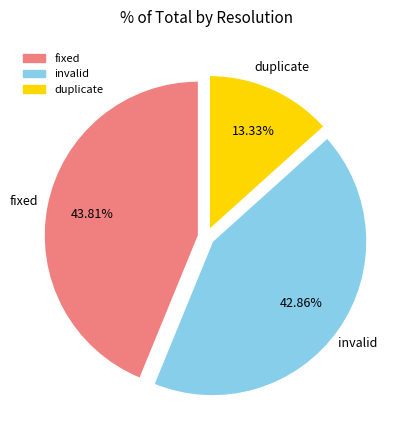

Rank the categories by value from lowest to highest.

duplicate, invalid, fixed